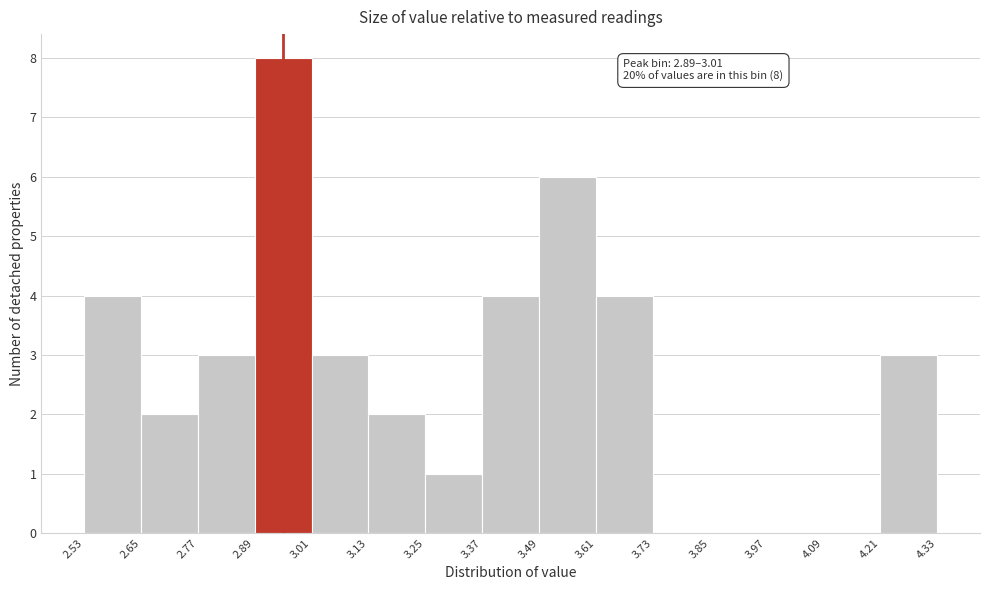

Over which range of the x-axis is the bar tallest?

2.89 to 3.01